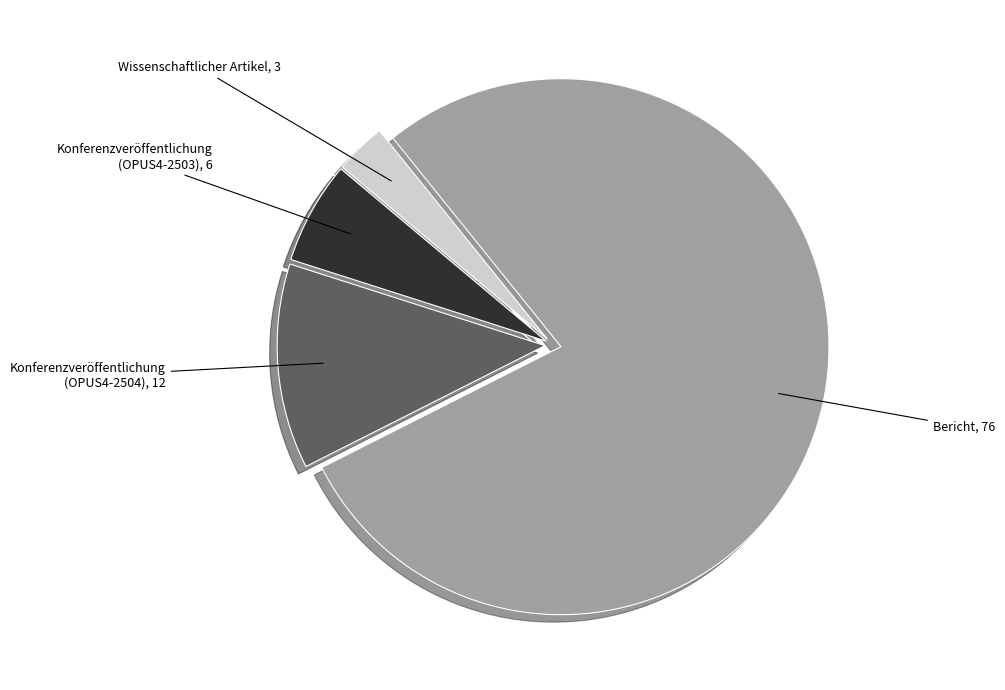

Is there any slice that represents more than half of the pie?

Yes